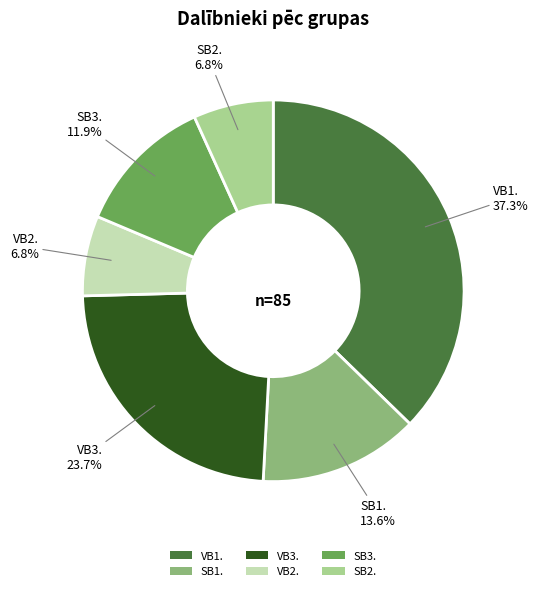

Between SB3. and VB1., which is larger?

VB1.